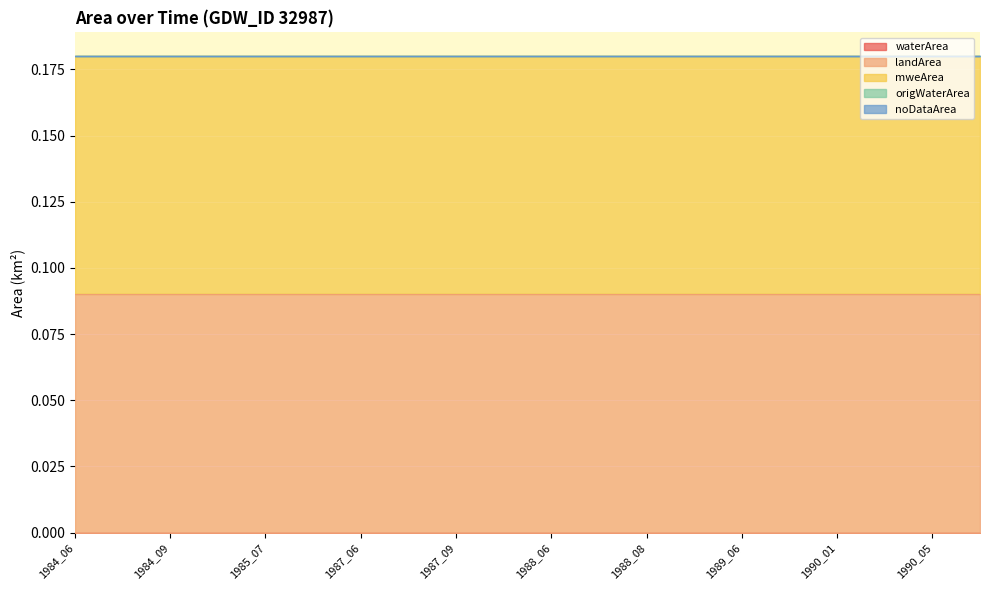

True or false: noDataArea and landArea intersect in this chart.

False